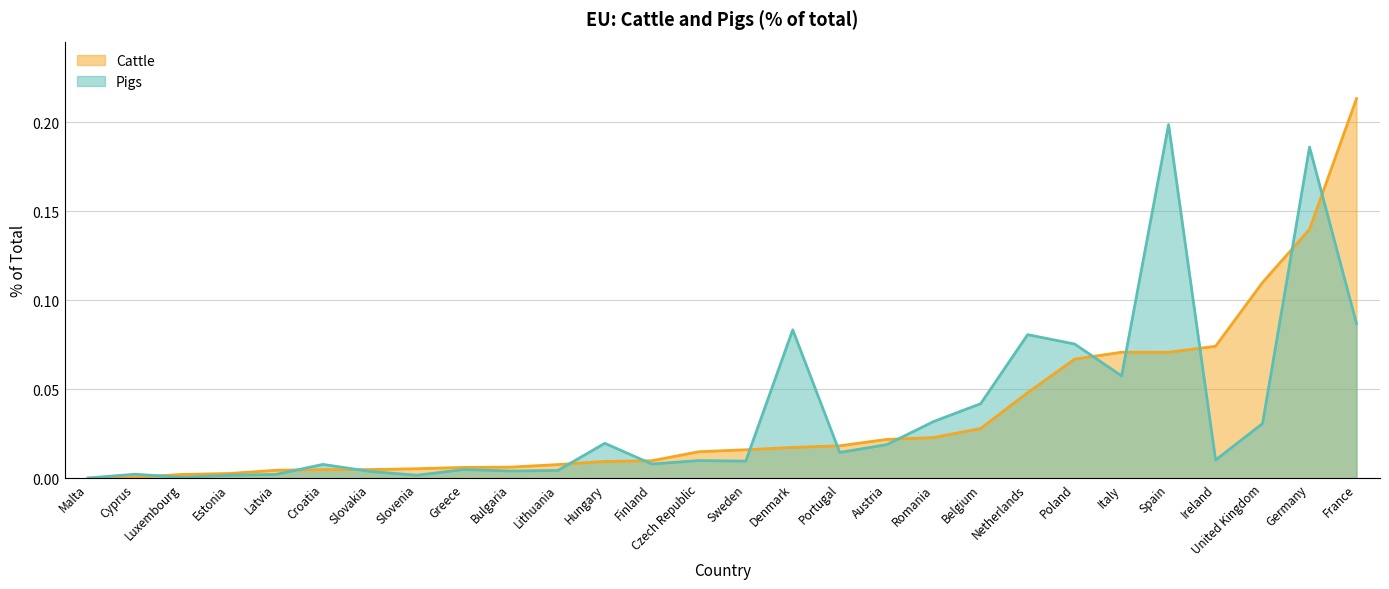

How many distinct data groups are displayed?

2